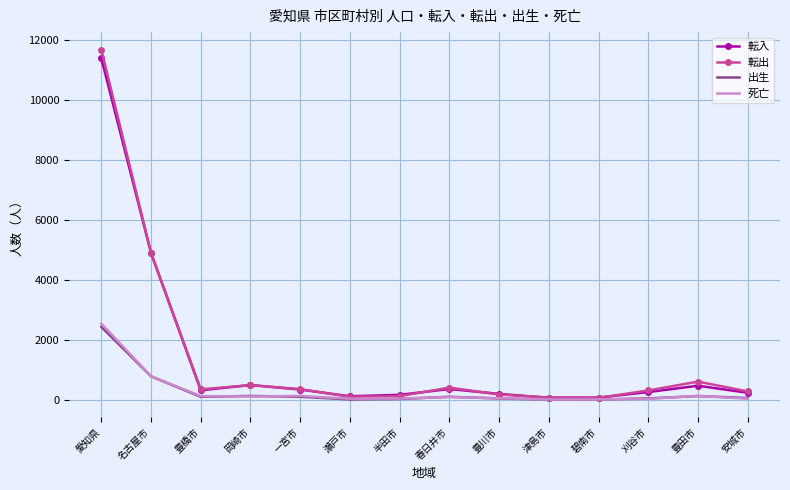

How many distinct data groups are displayed?

4